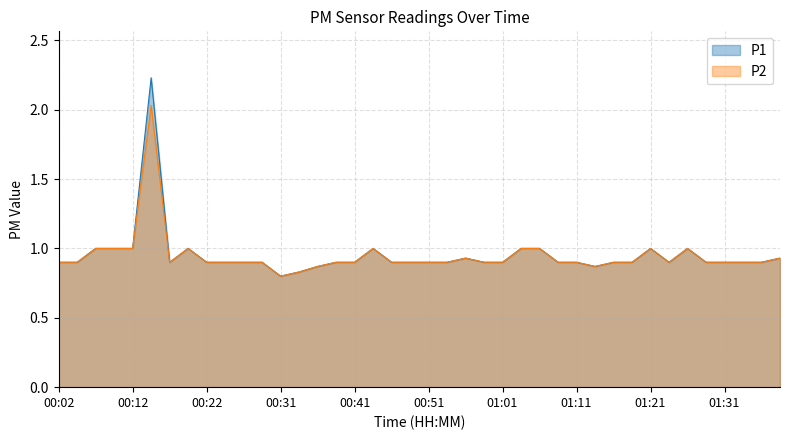

What is the smallest value displayed?

0.8